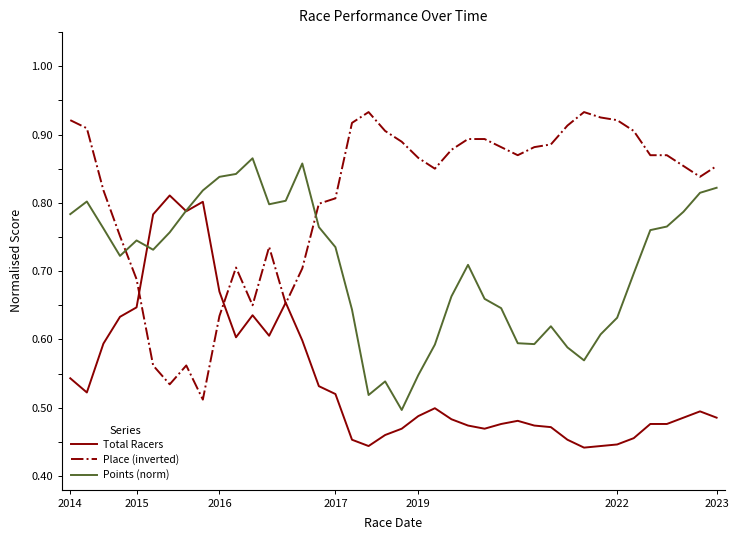

Rank the series by their average value, from highest to lowest.

Place (inverted), Points (norm), Total Racers